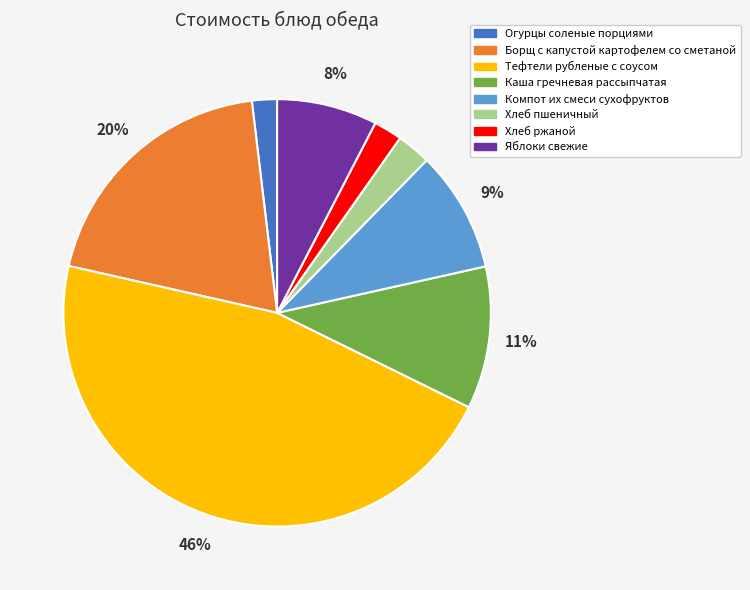

What percentage is the Хлеб ржаной slice, to the nearest percent?

2%